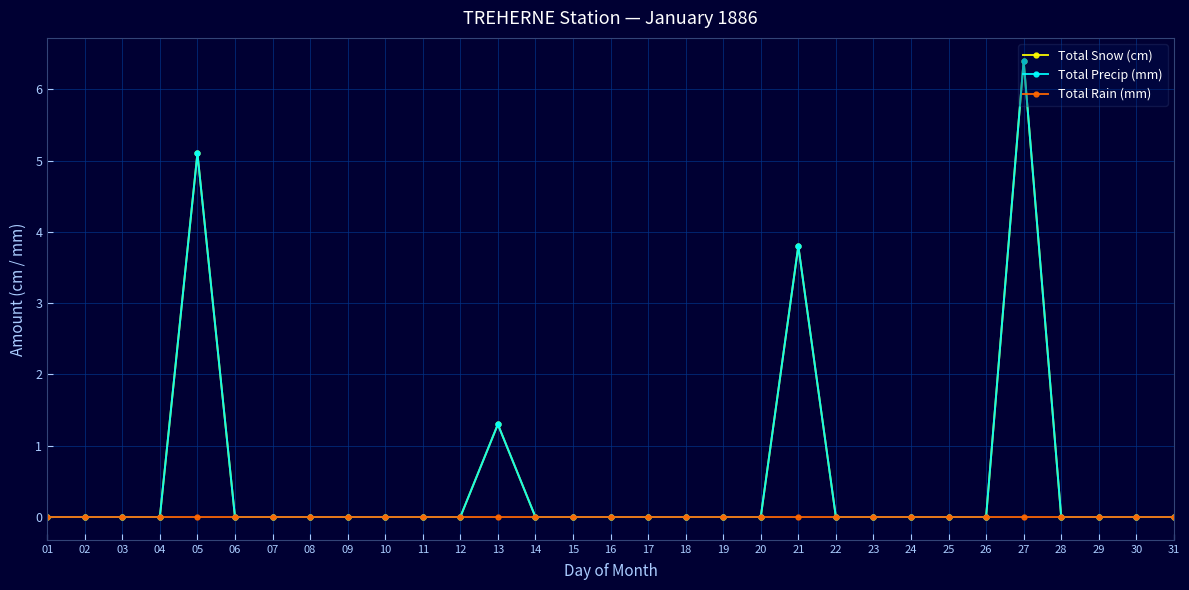

What is the spread (max minus min) of values at 27?

6.4